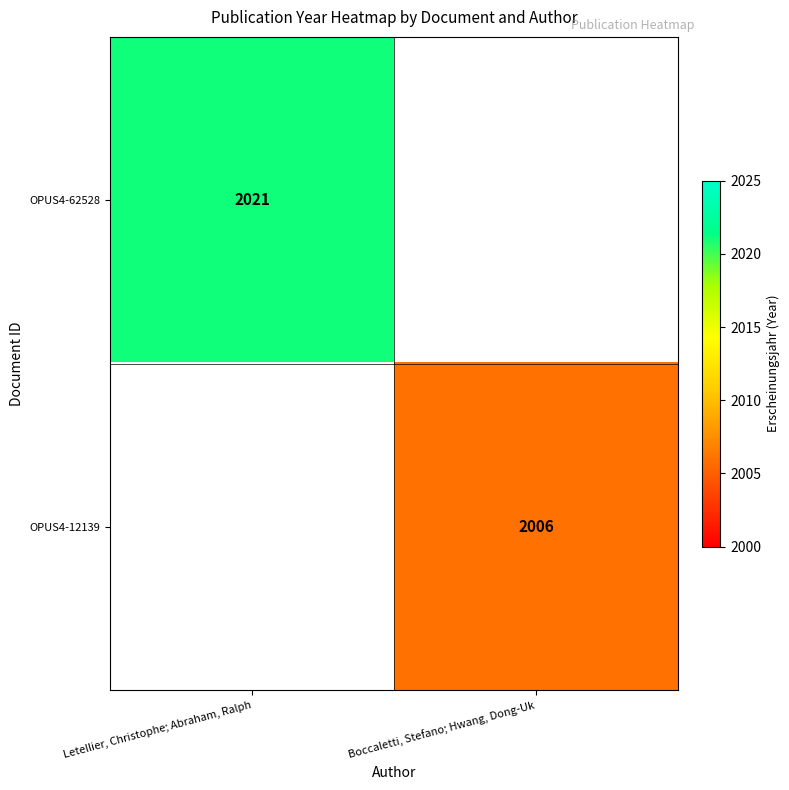

How many distinct data groups are displayed?

2